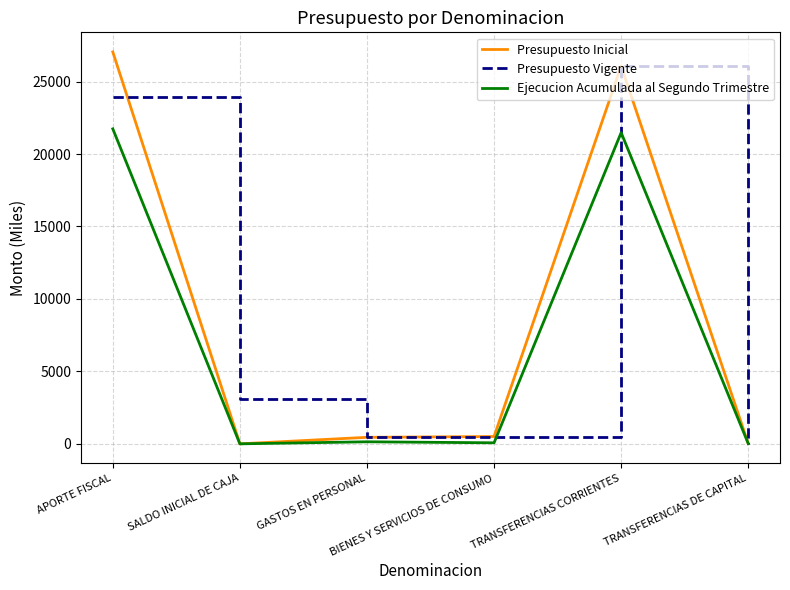

What is the maximum value shown in the chart?

27048